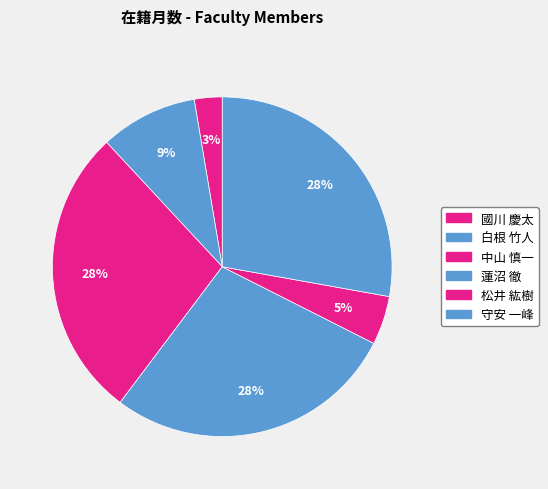

Rank the categories by value from highest to lowest.

中山 慎一, 蓮沼 徹, 守安 一峰, 白根 竹人, 松井 紘樹, 國川 慶太